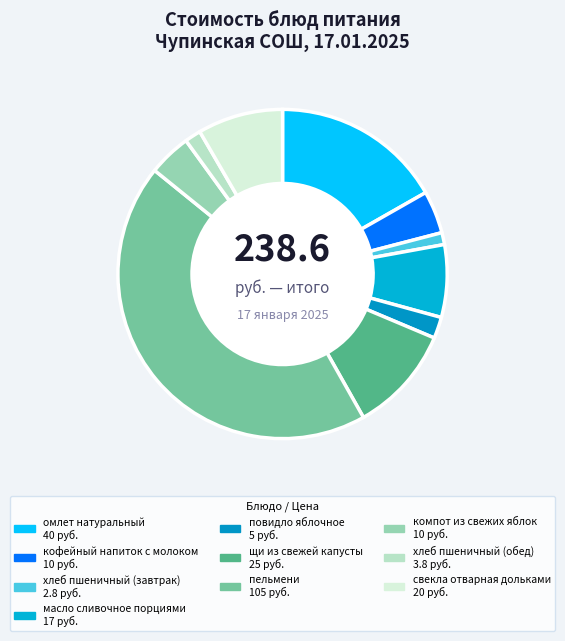

Rank the categories by value from highest to lowest.

пельмени, омлет натуральный, щи из свежей капусты, свекла отварная дольками, масло сливочное порциями, кофейный напиток с молоком, компот из свежих яблок, повидло яблочное, хлеб пшеничный (обед), хлеб пшеничный (завтрак)